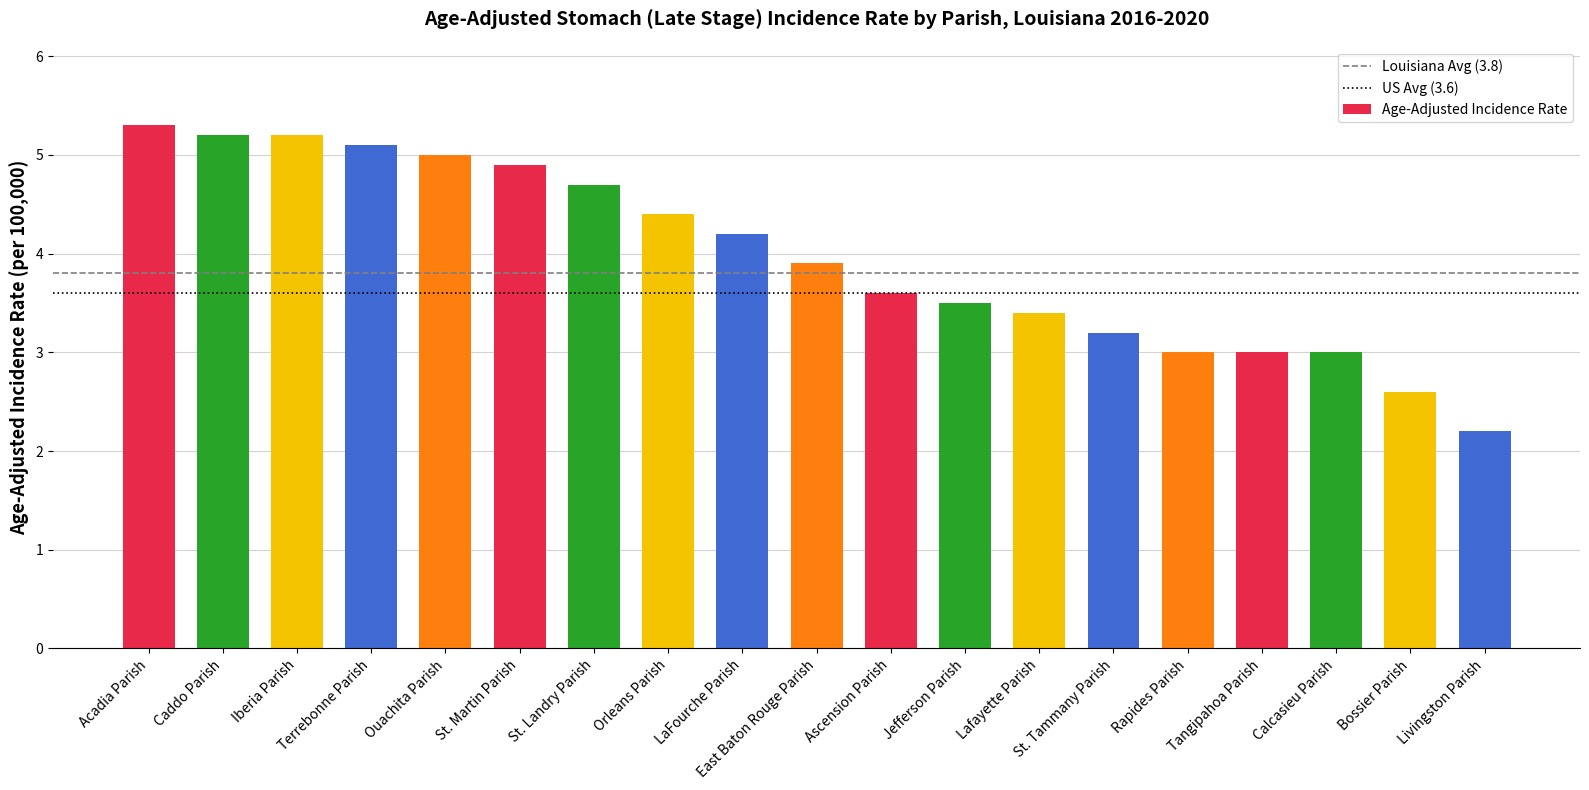

What is the sum of the values at Jefferson Parish and Terrebonne Parish?

8.6